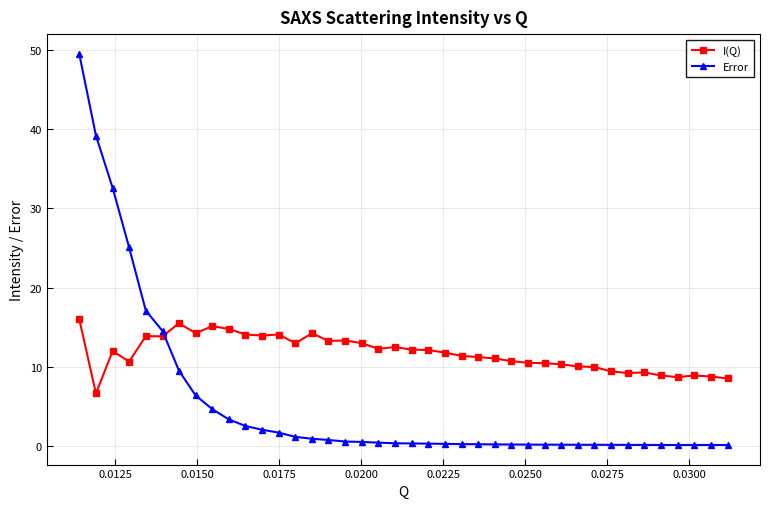

How many lines are shown in the chart?

2